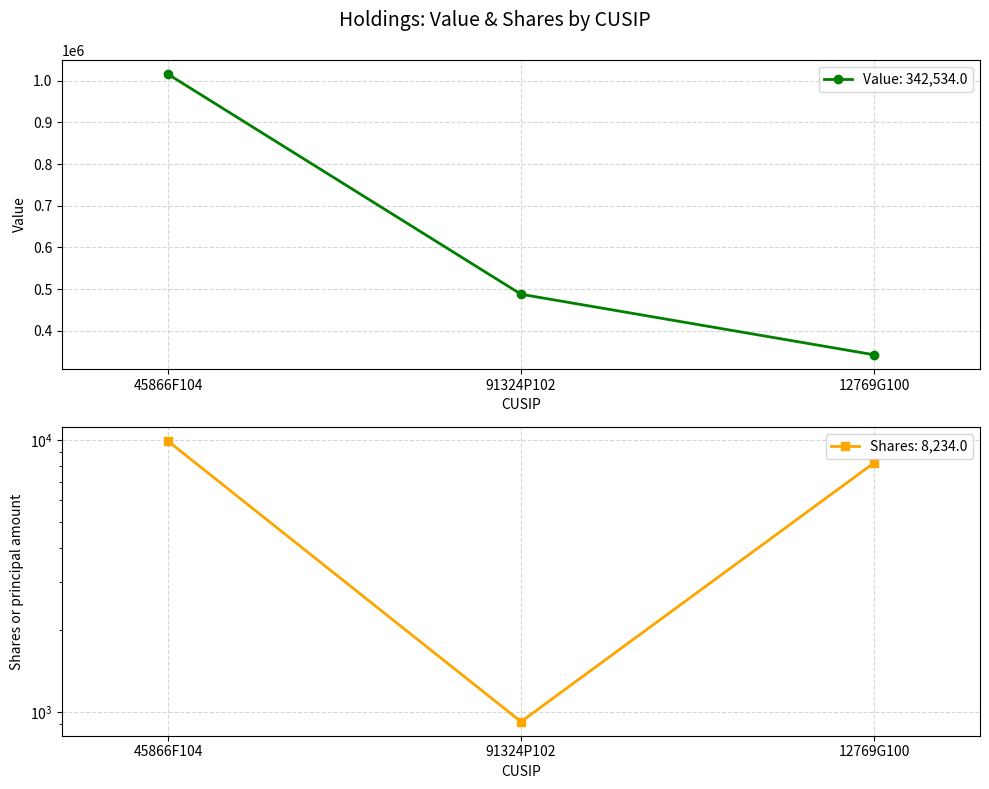

At how many categories does at least one series exceed 8240?

3